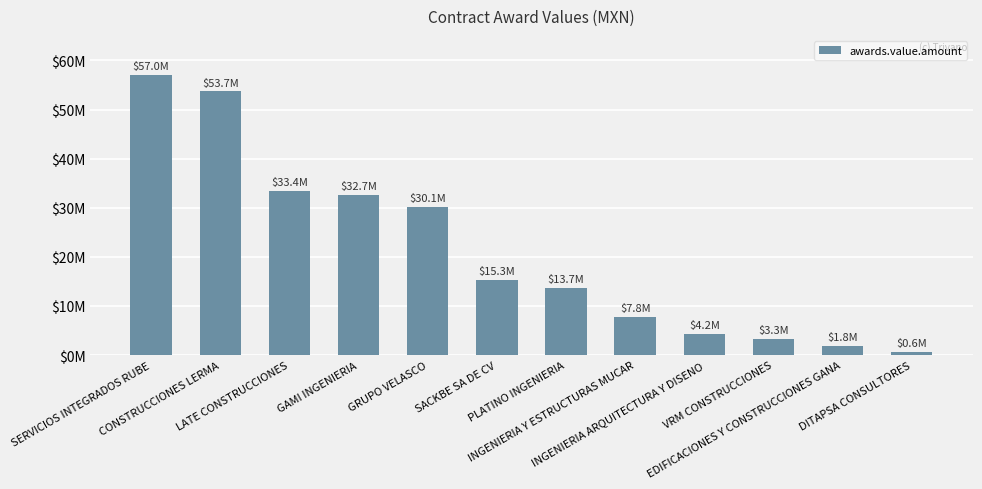

What is the average value?

21120378.5